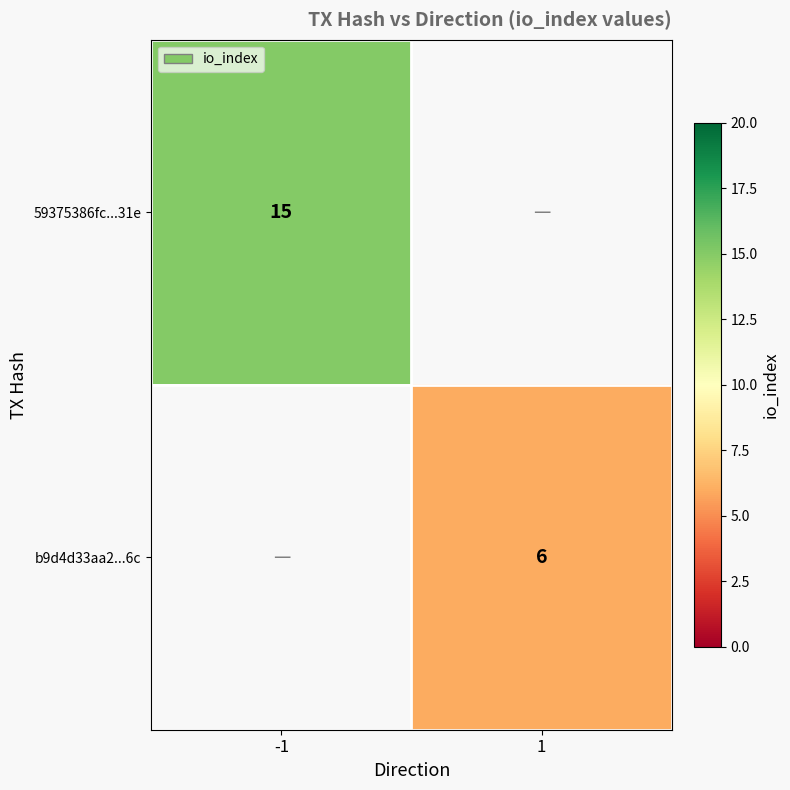

Is it true that 59375386fc...31e equals 20 at -1?

False